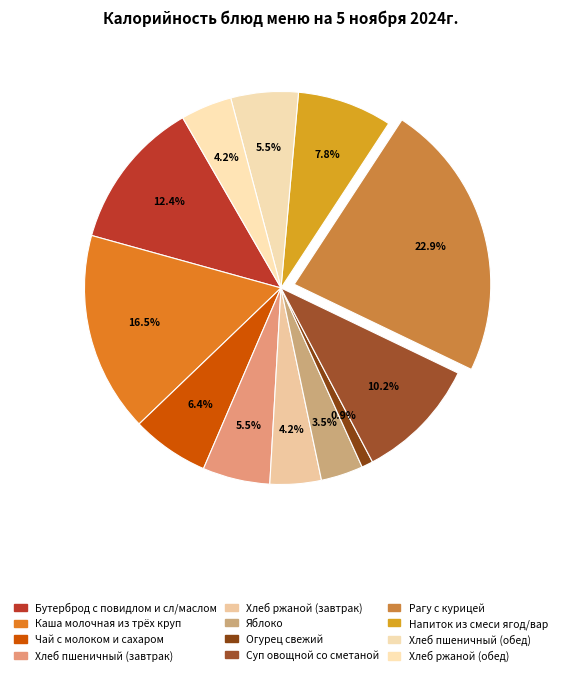

Is there any slice that represents more than half of the pie?

No